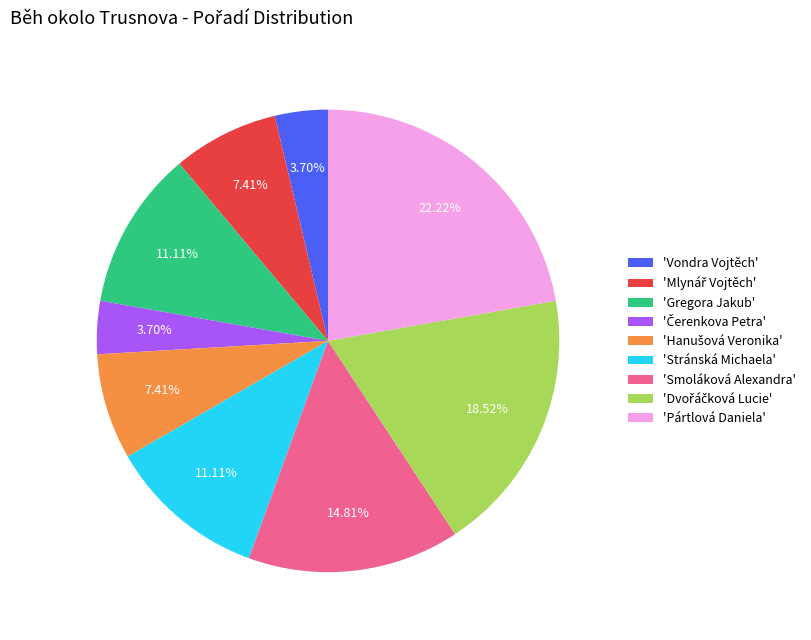

Which category has the biggest portion of the pie?

'Pártlová Daniela'